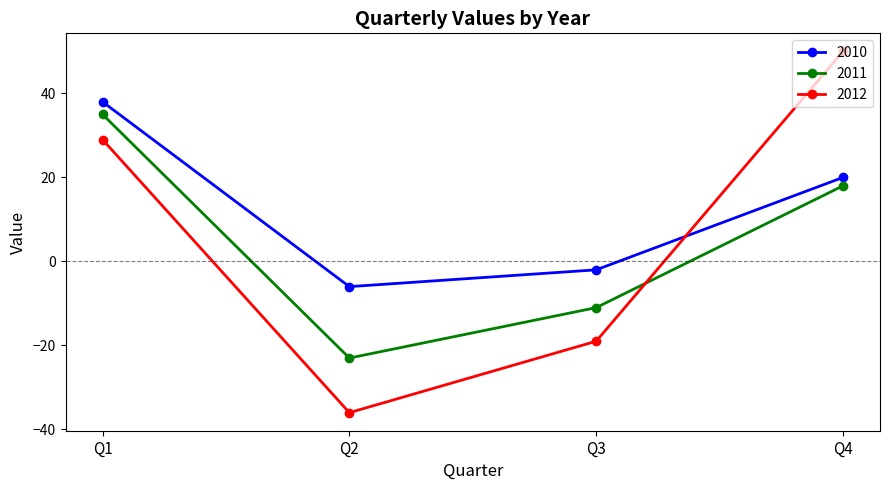

How many categories are shown in the chart?

4